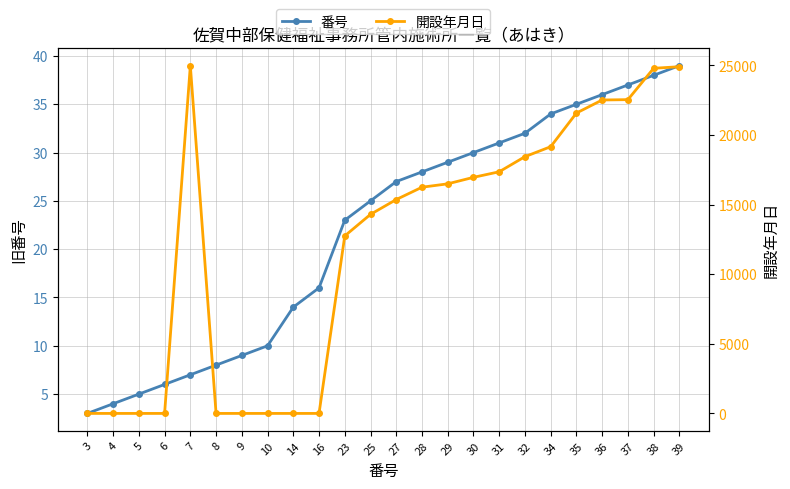

After their last crossing, which series has the higher values: 開設年月日 or 番号?

開設年月日